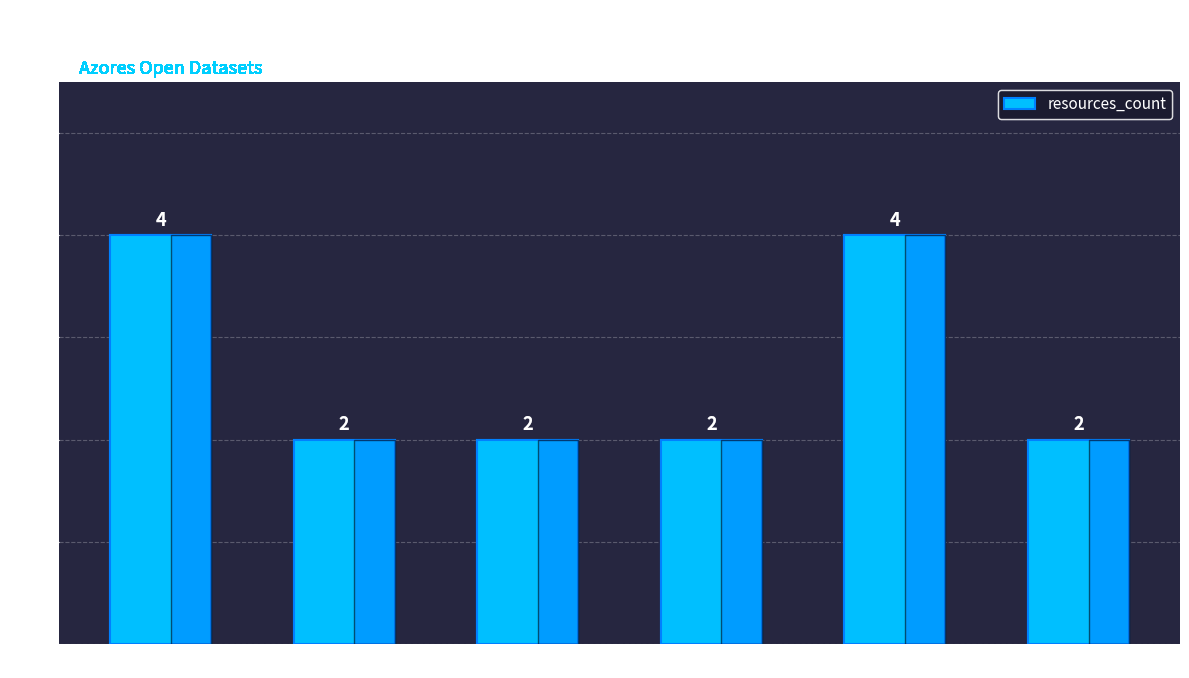

Count the values in the range 2 to 4.

6